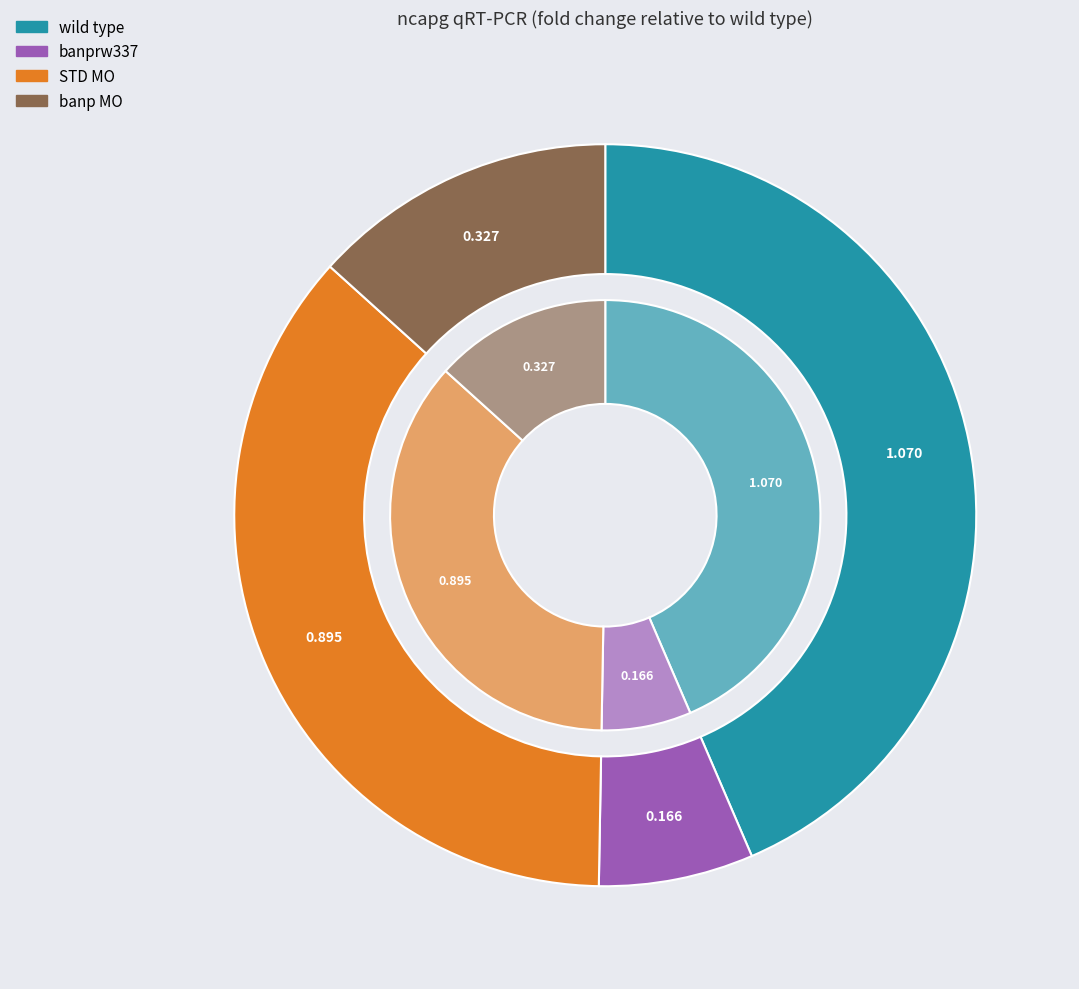

To the nearest percent, what is the combined percentage of banprw337 and wild type?

50%